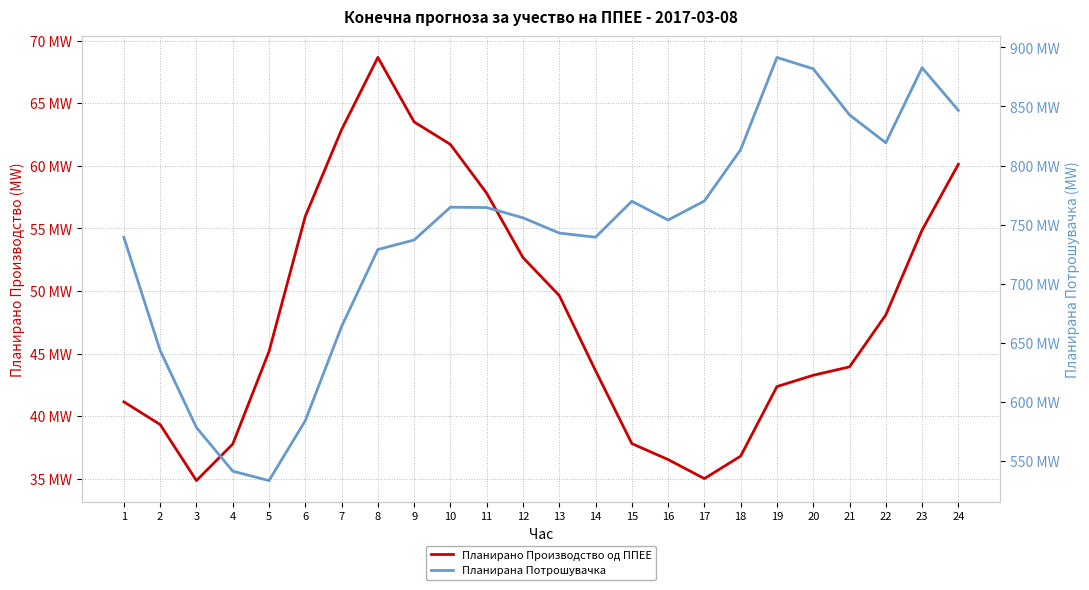

Rank the series at 15 from highest to lowest value.

Планирана Потрошувачка, Планирано Производство од ППЕЕ